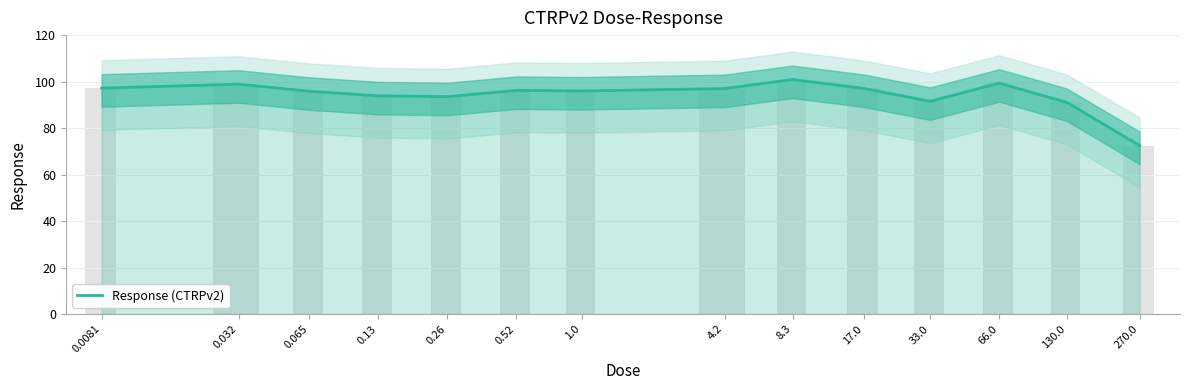

List the labels in order of value, smallest first.

270.0, 130.0, 33.0, 0.26, 0.13, 0.065, 1.0, 0.52, 4.2, 17.0, 0.0081, 0.032, 66.0, 8.3